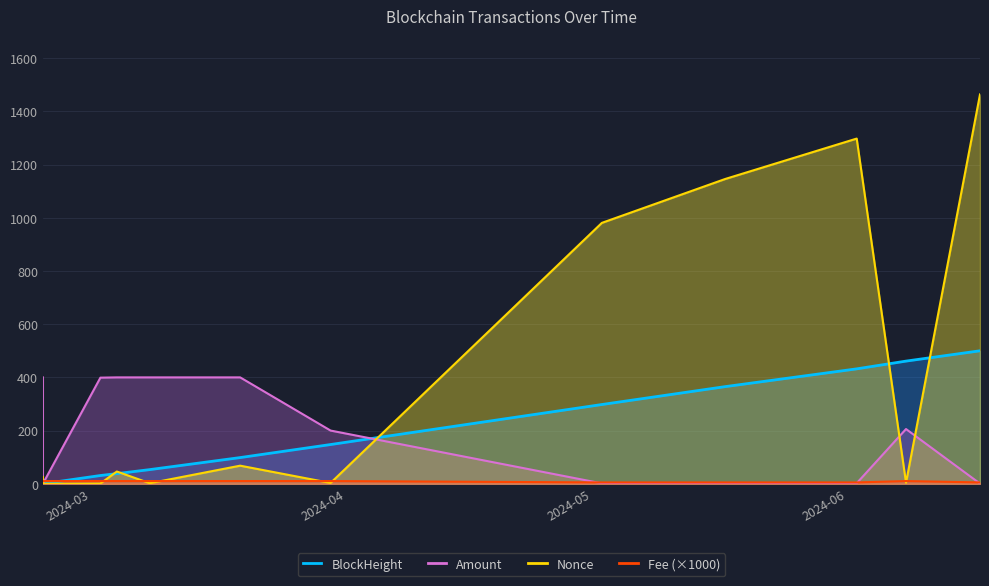

Between which two adjacent categories do BlockHeight and Fee first intersect?

2024-02-27 and 2024-03-05